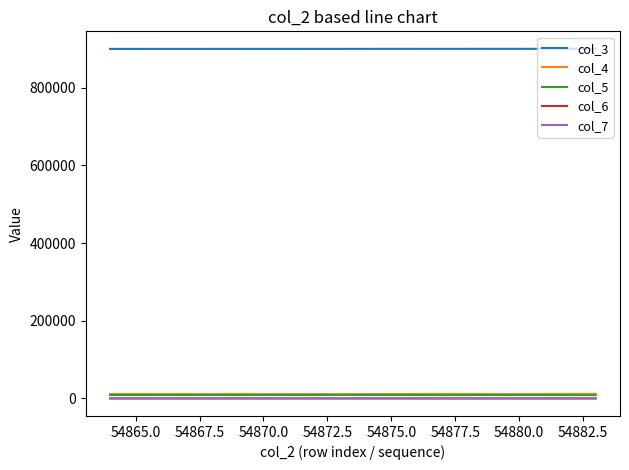

What is the maximum value shown in the chart?

900468